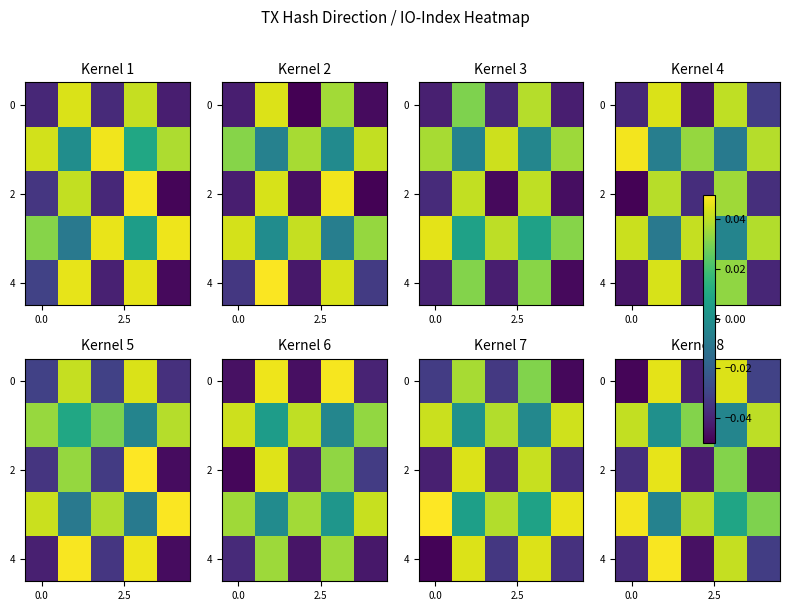

What is the difference between the maximum and second lowest values in the 2 series?

0.1